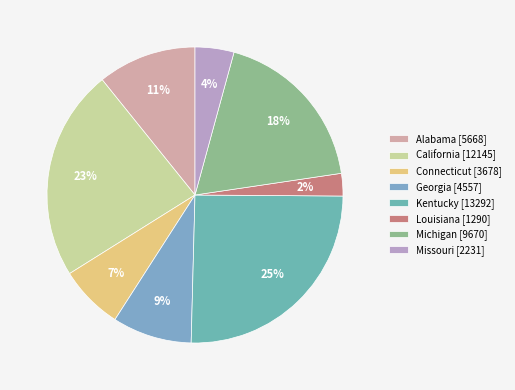

To the nearest percent, what is the average slice percentage?

12%